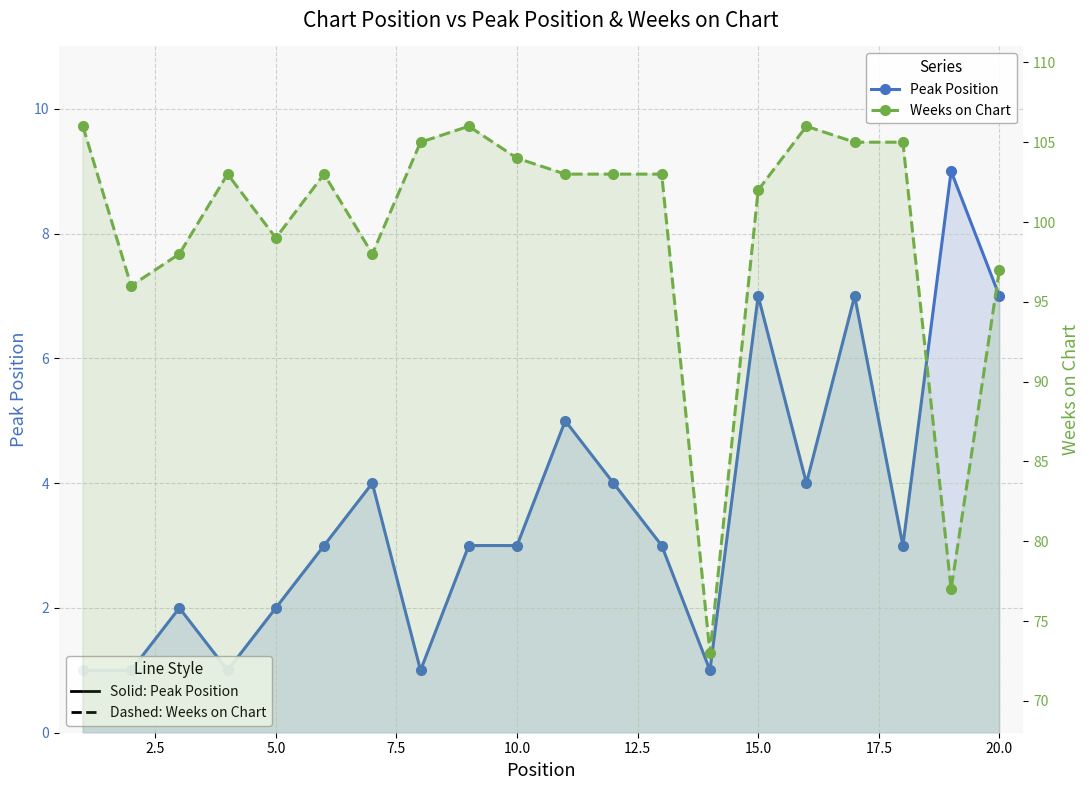

Which series has the largest range (max minus min)?

Weeks on Chart